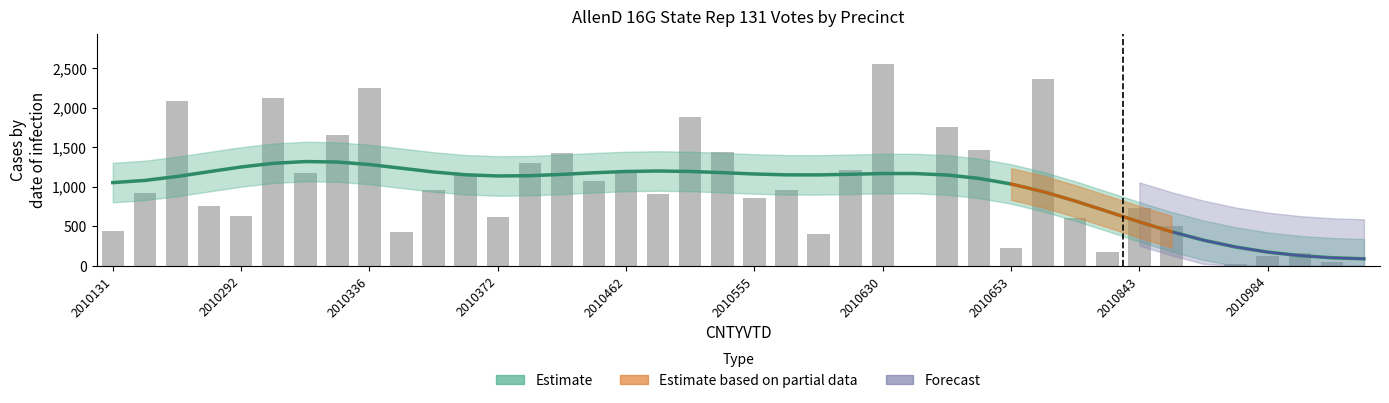

What is the maximum value shown in the chart?

2553